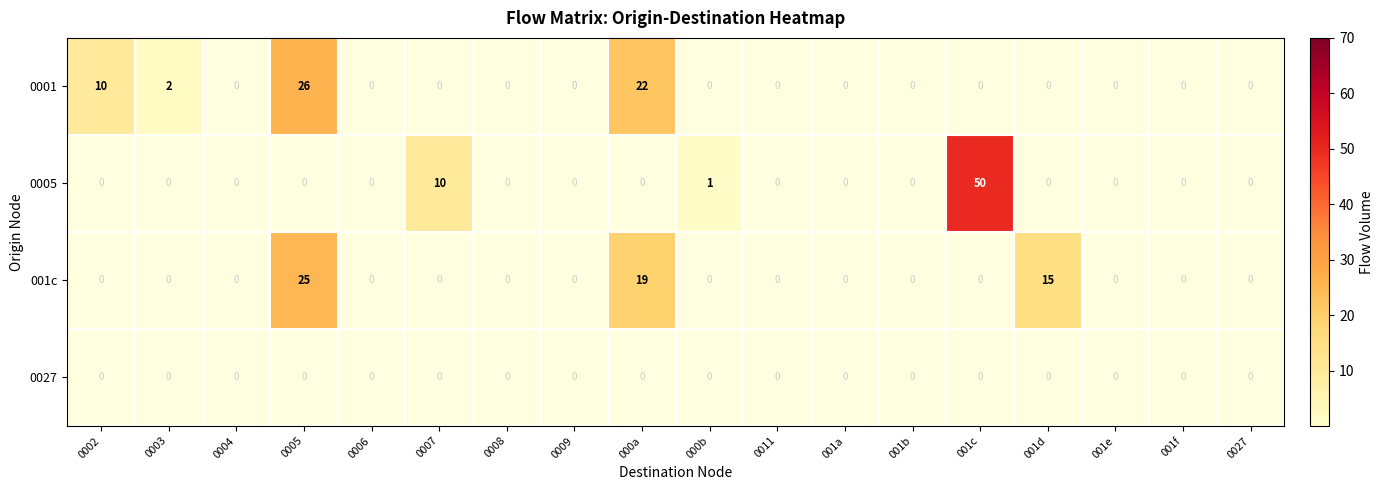

Which series changed the most between 000b and 001e?

0005